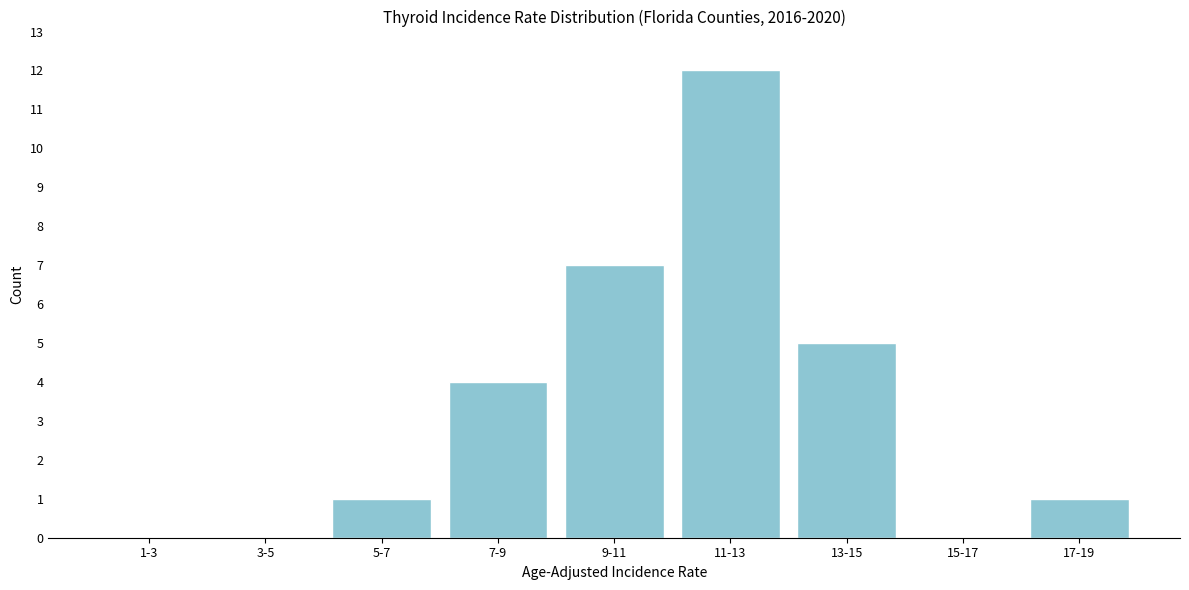

Reading left to right, what are all the values shown in this chart?

1-3=0	3-5=0	5-7=1	7-9=4	9-11=7	11-13=12	13-15=5	15-17=0	17-19=1